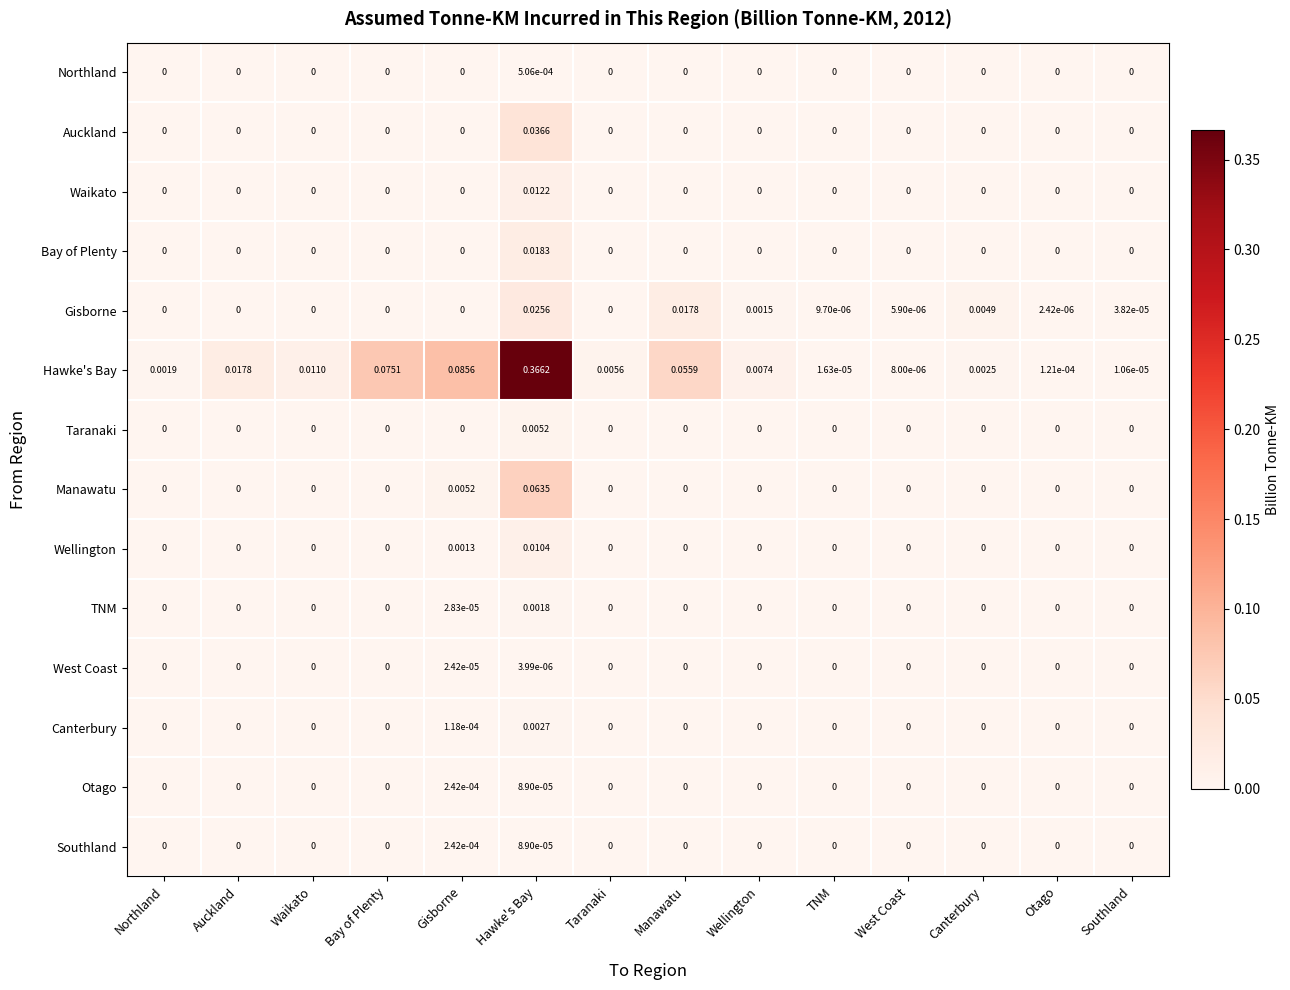

Which series has the largest total across all categories?

Hawke's Bay